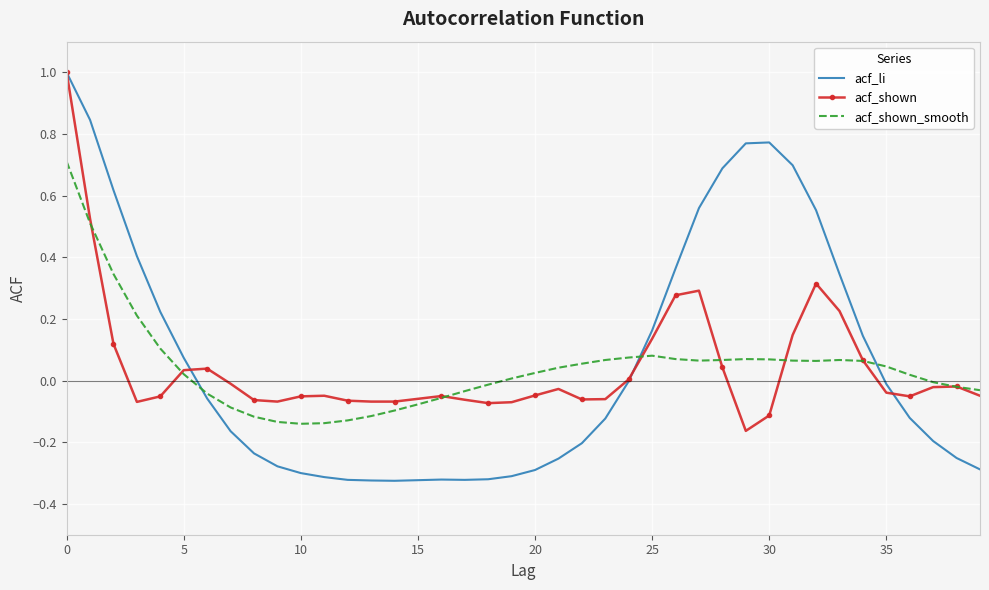

What is the greatest value displayed?

1.0